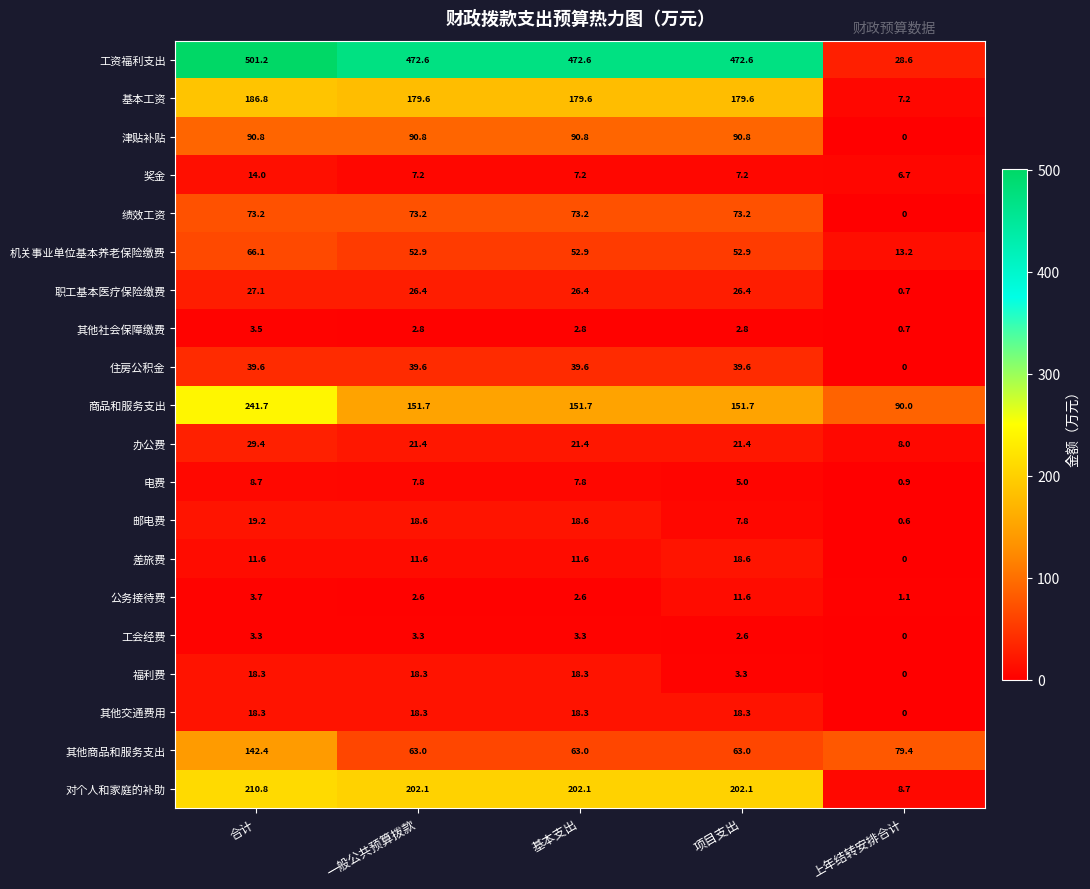

Which series has the largest total across all categories?

工资福利支出